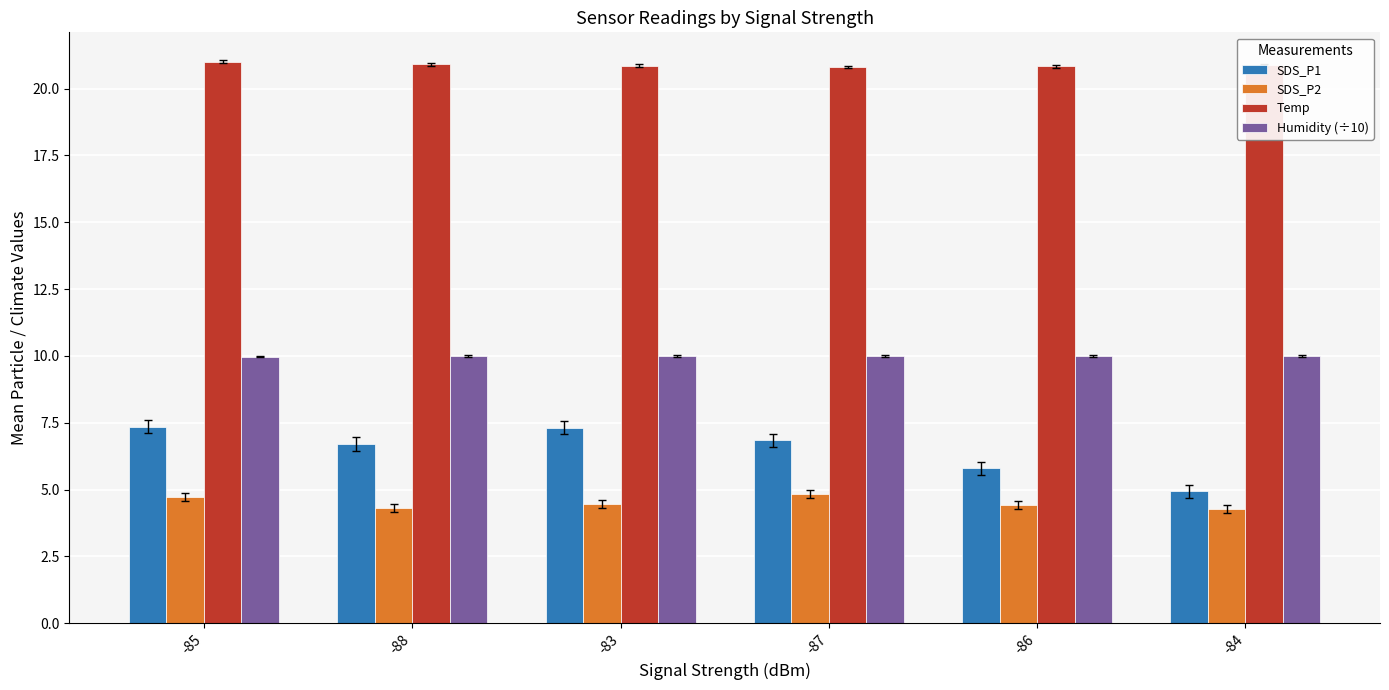

Rank the series by their maximum value, from highest to lowest.

Temp, Humidity (÷10), SDS_P1, SDS_P2